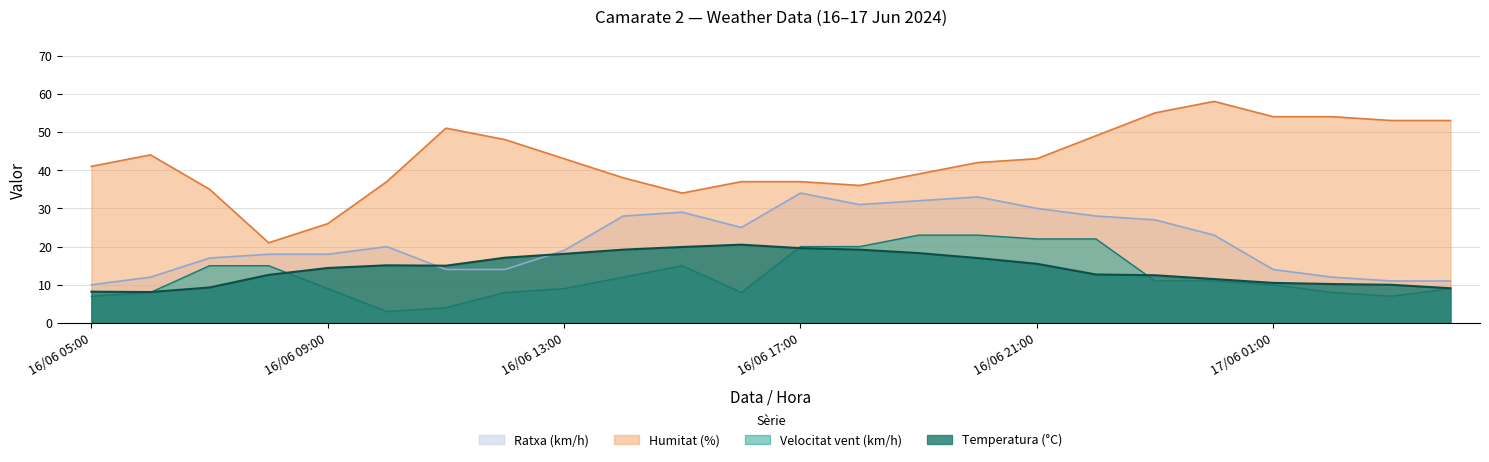

What is the difference between the Humitat (%) values at 16/06 08:00 and 16/06 16:00?

16.0